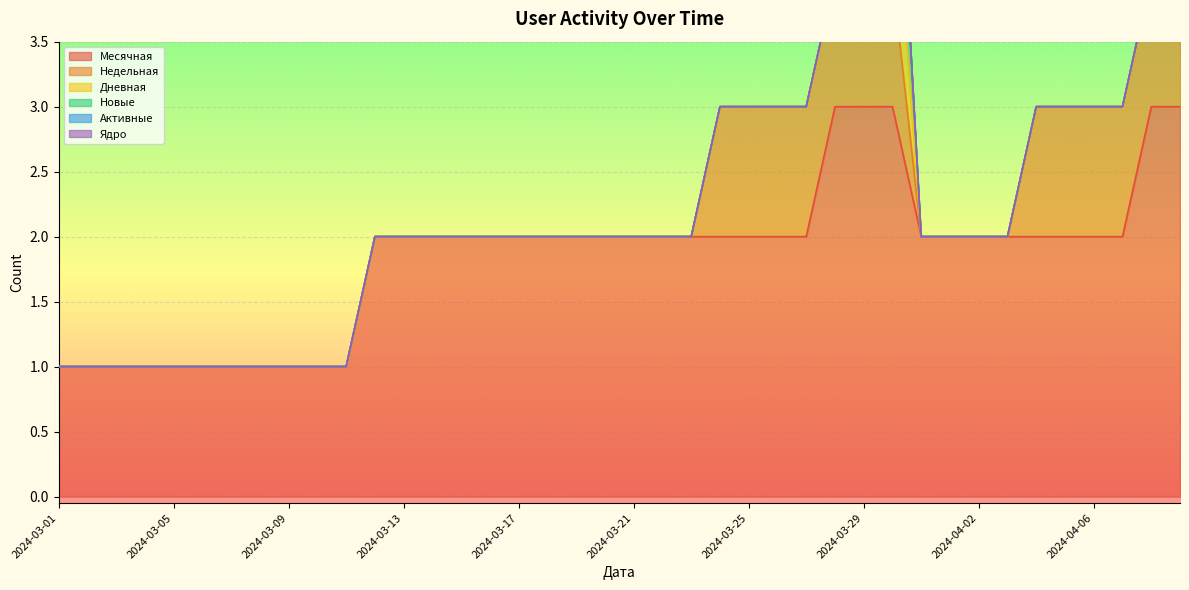

What is the maximum value for Месячная?

3